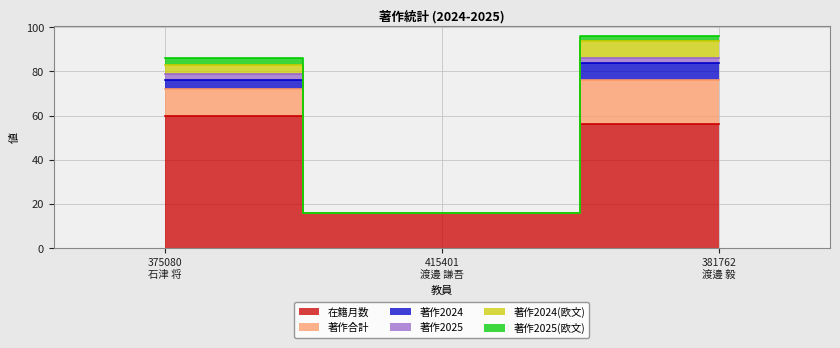

Which has a higher value, 415401
渡邊 謙吾 or 375080
石津 将?

375080
石津 将